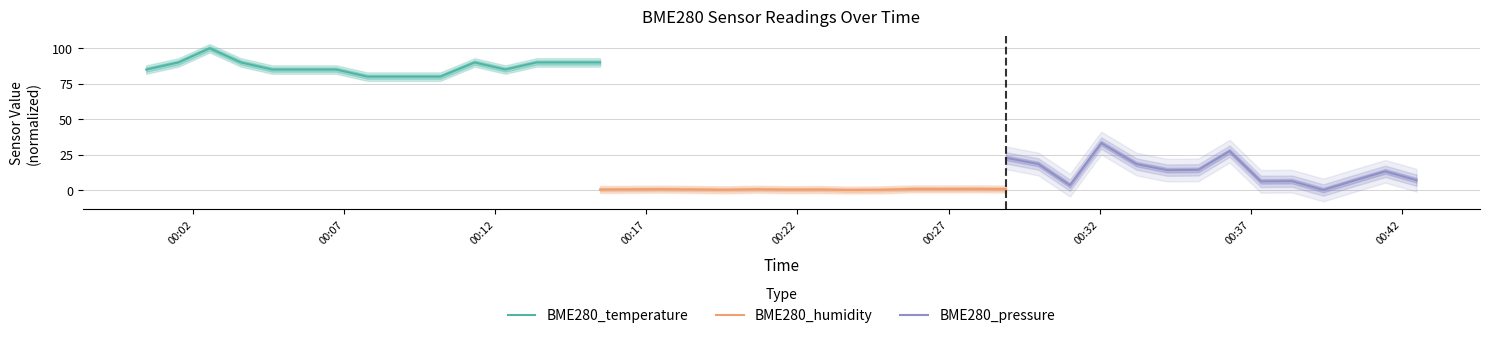

At how many categories does at least one series exceed 68?

14